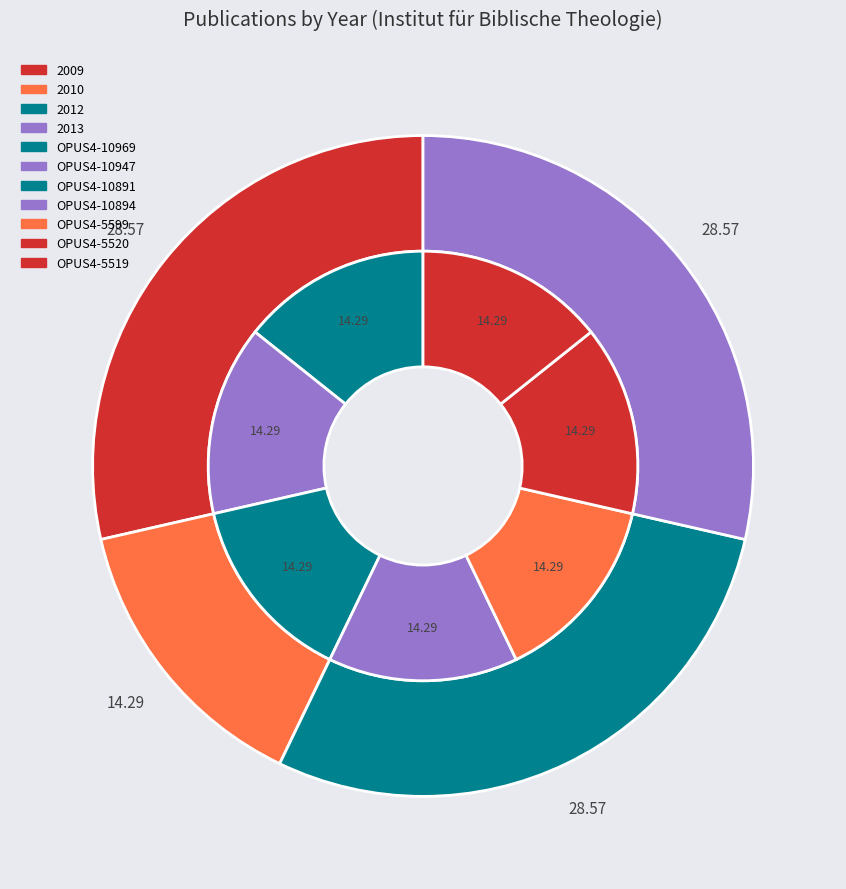

What is the total percentage of OPUS4-5519 and OPUS4-10891?

28.6%